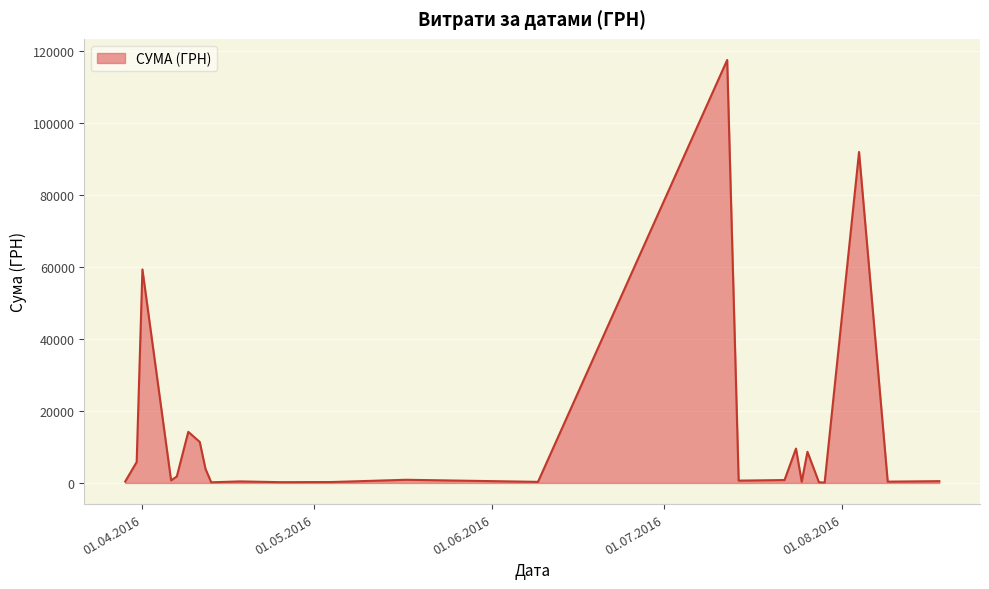

What is the difference between the maximum and minimum values?

117471.0